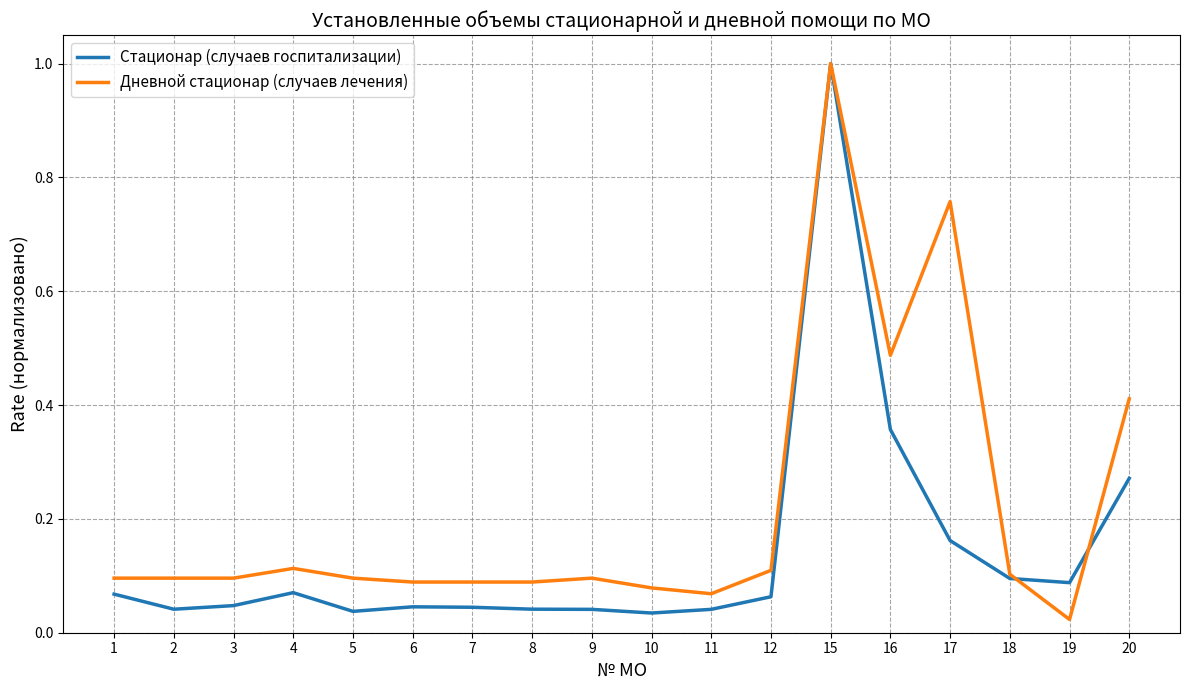

At how many categories does at least one series exceed 0?

18